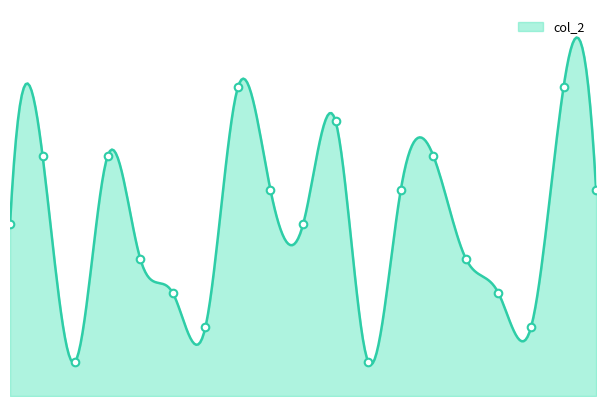

What is the change in value from 0 to 10?

+3